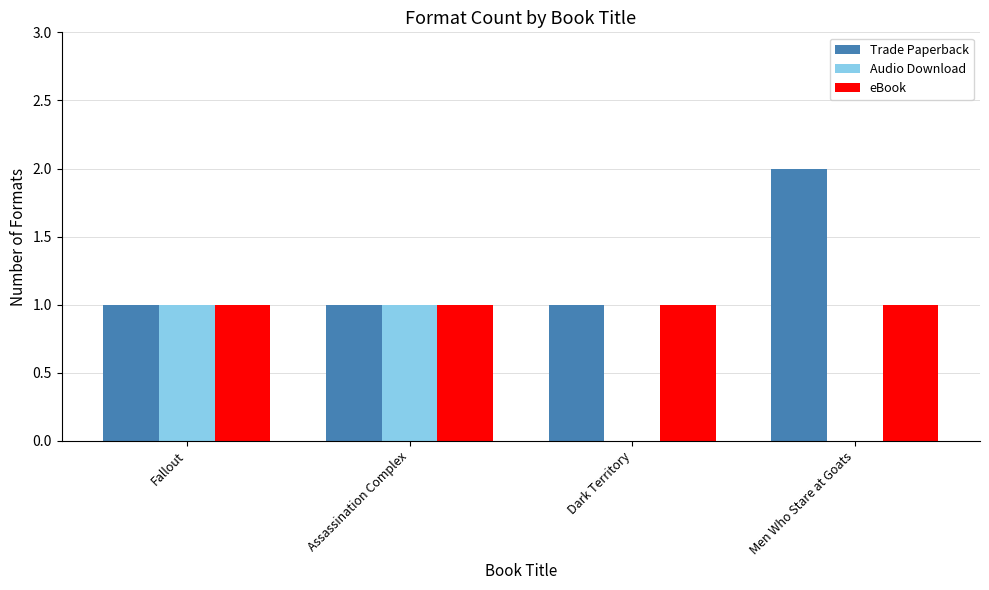

How many distinct data groups are displayed?

3